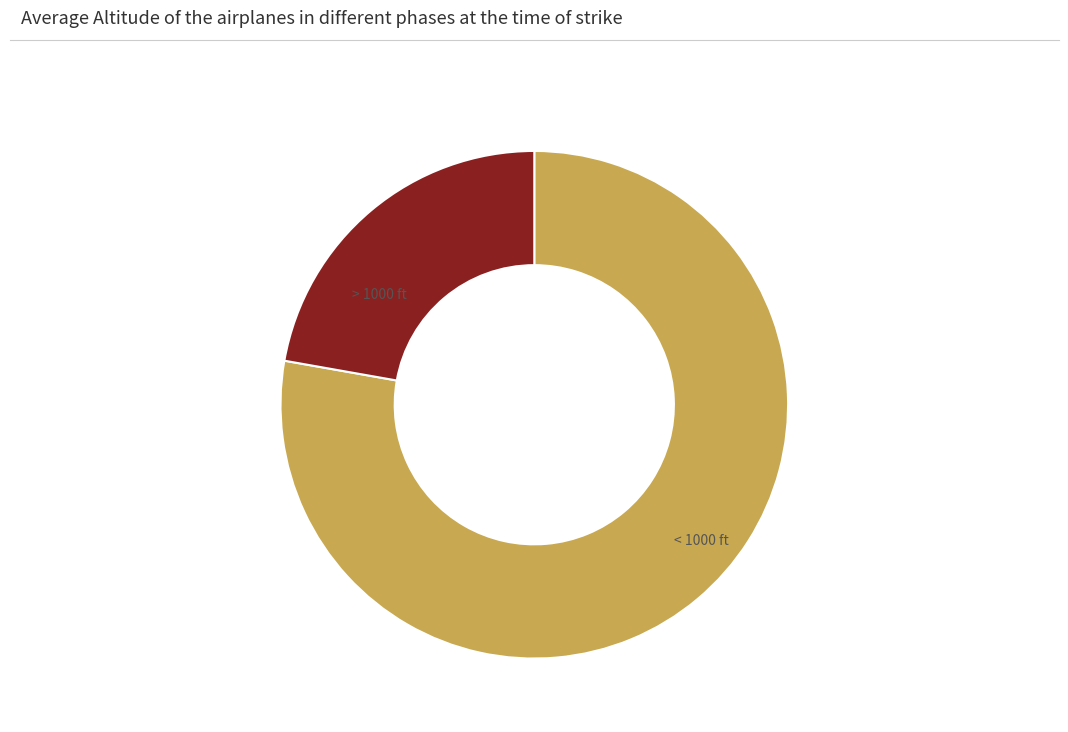

Is there a majority slice in this chart?

Yes